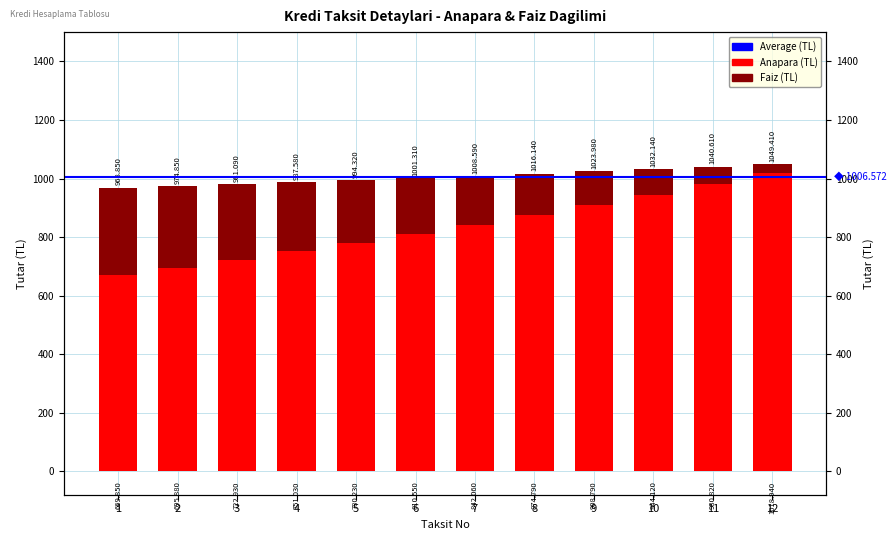

How many data points does each series have?

12